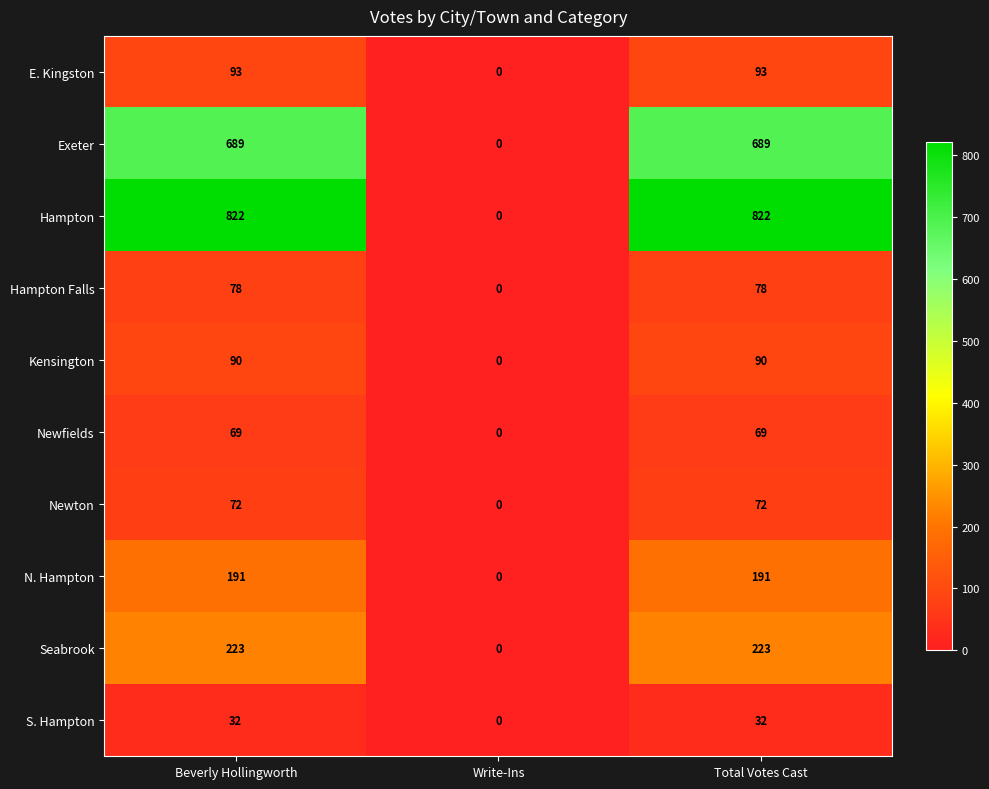

Which series has the widest spread of values?

Hampton